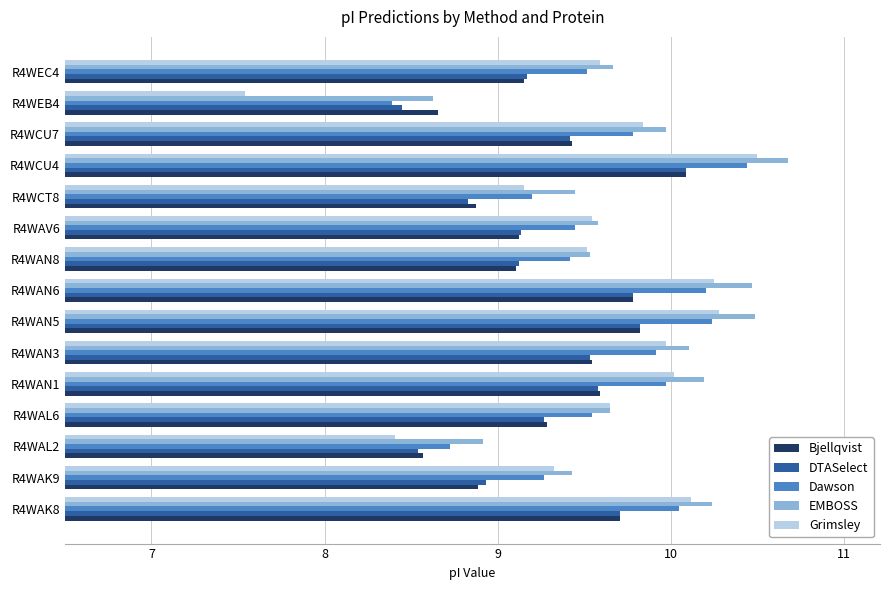

How many values in the Dawson series exceed 9?

13